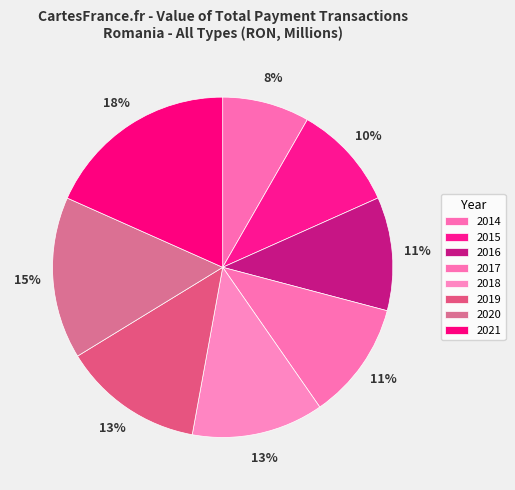

What is the largest slice in the pie chart?

2021